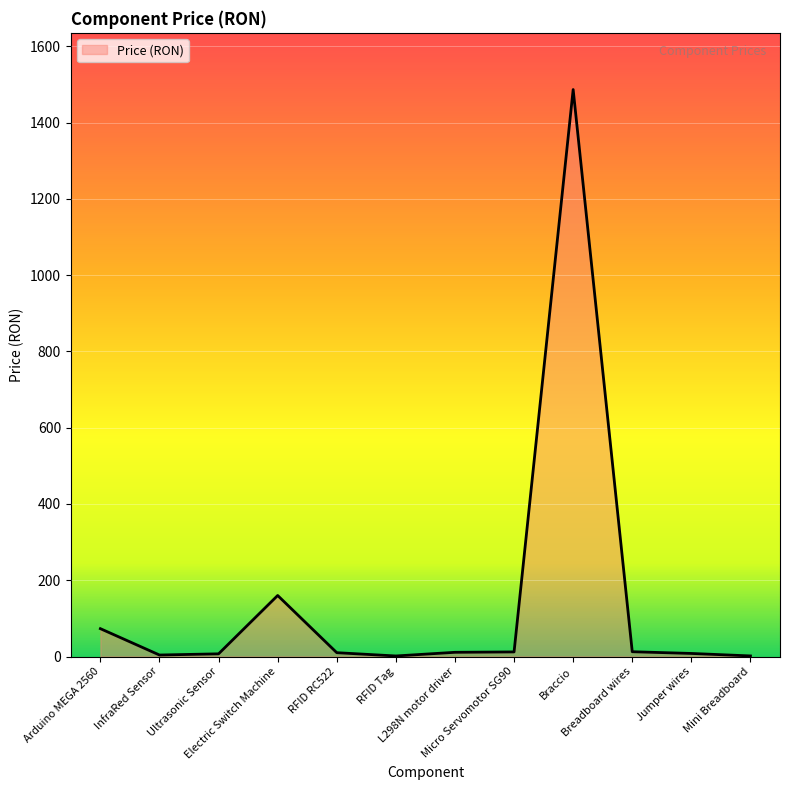

What is the greatest value displayed?

1486.7